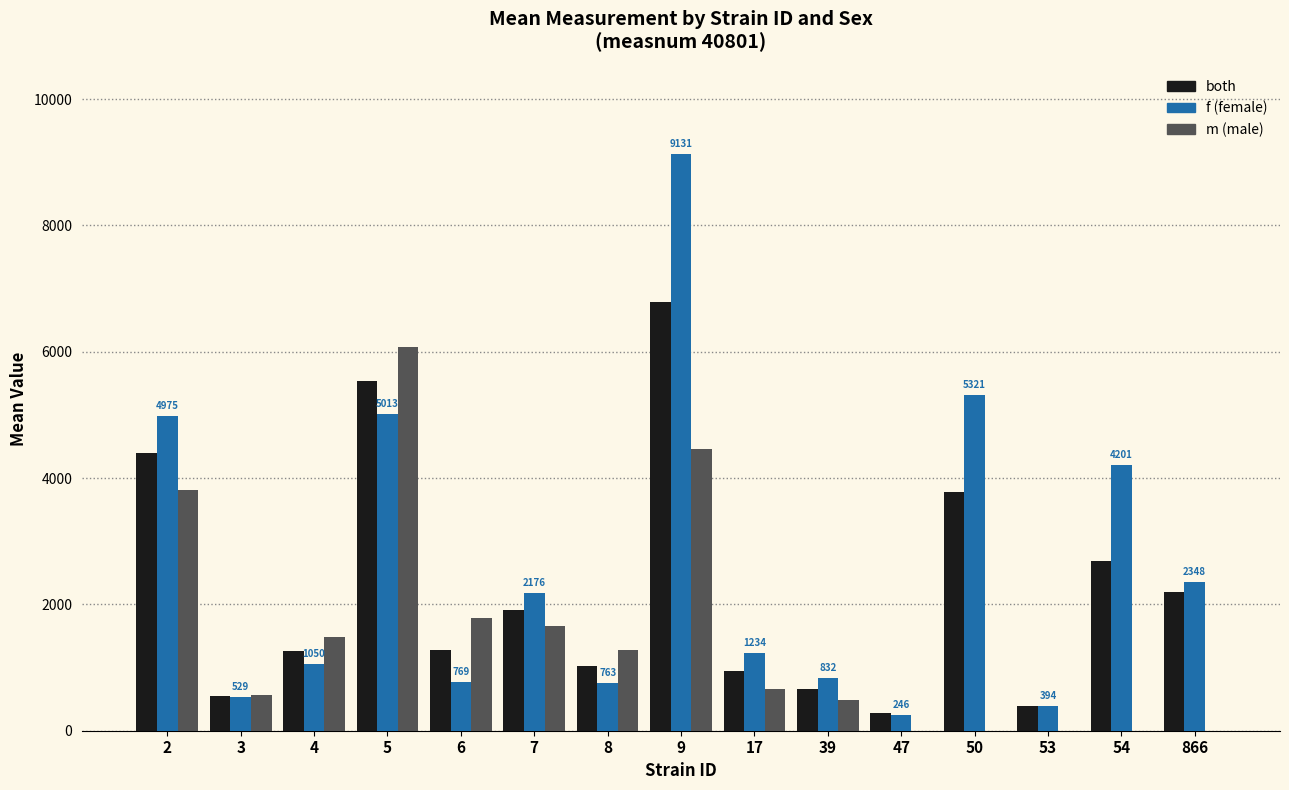

What is the total value across all series at 2?

13174.6